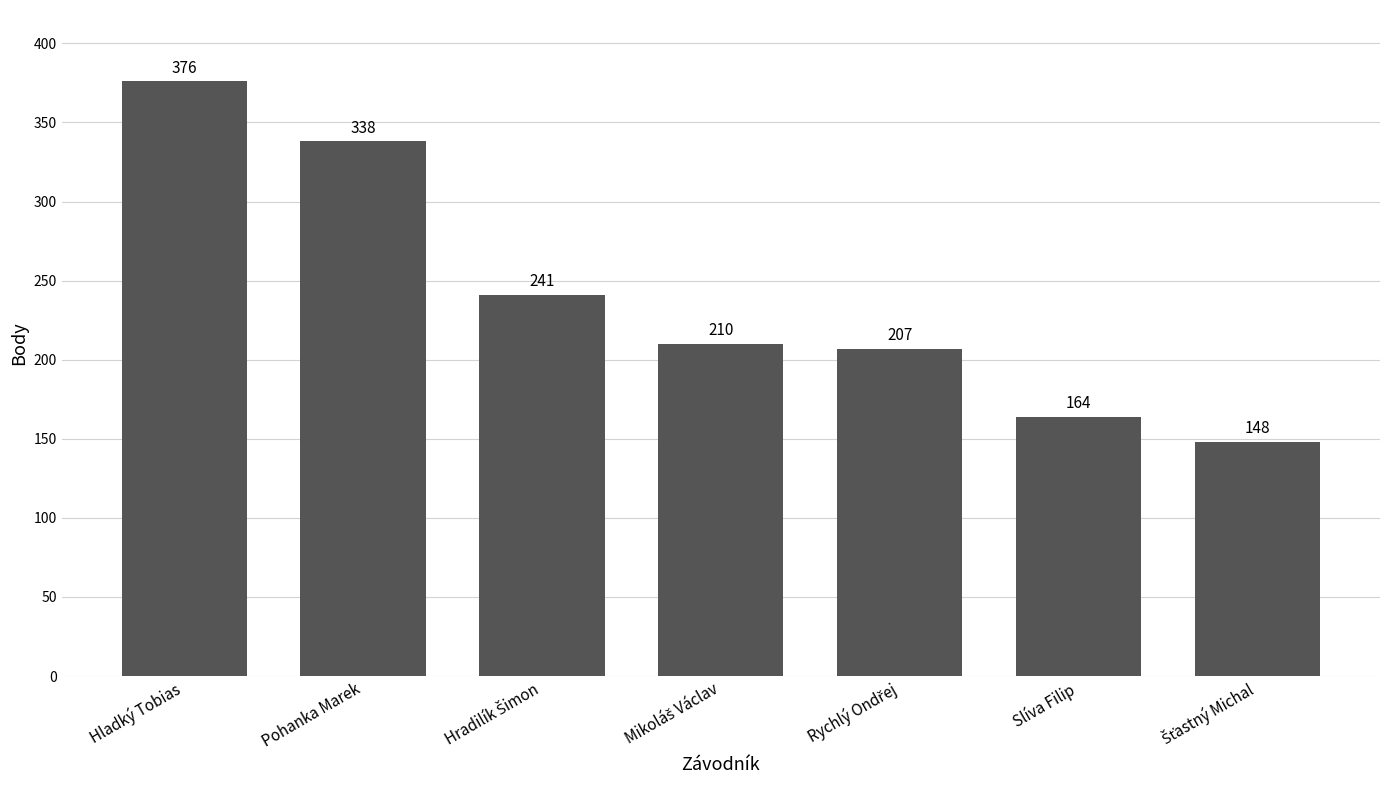

The chart shows a value of 62 at Slíva Filip. True or false?

False